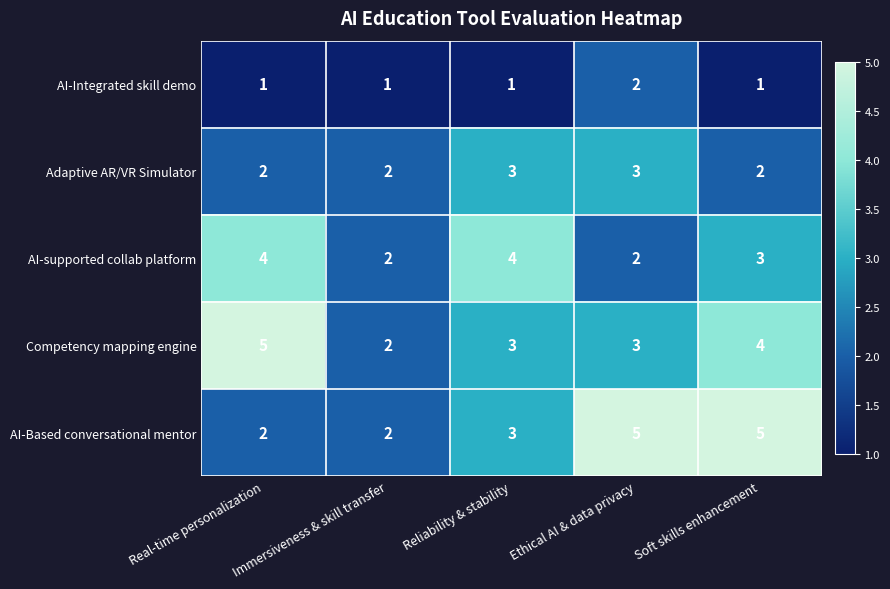

At which label is AI-supported collab platform closest to 3?

Soft skills enhancement